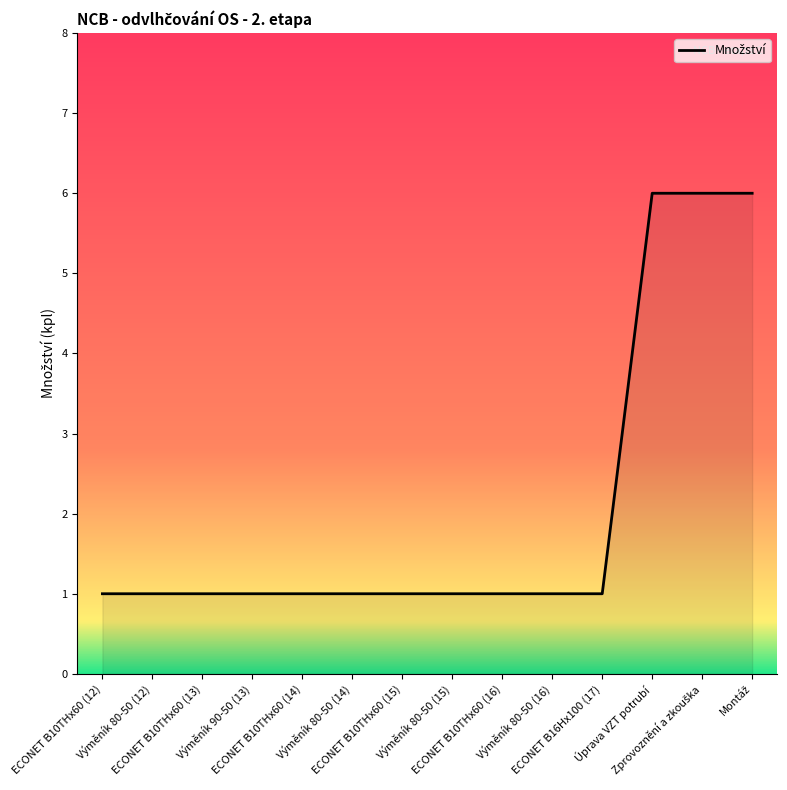

The value at ECONET B10THx60 (13) is 1. True or false?

True